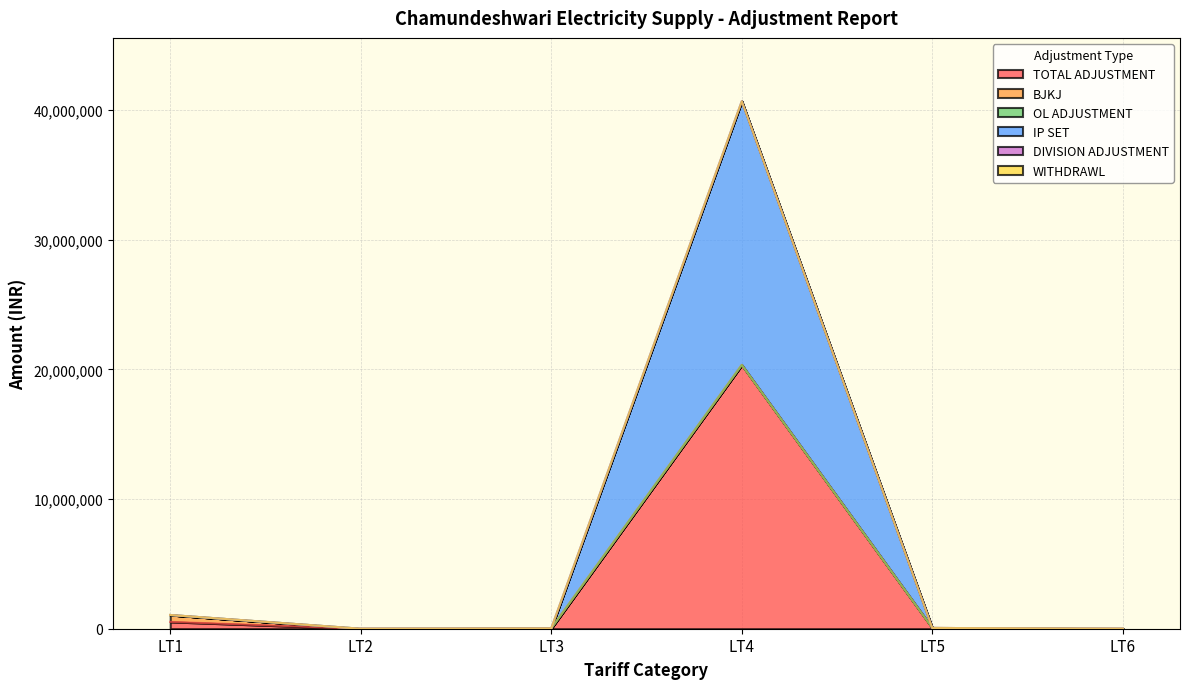

The value of BJKJ at LT3 is 0.0. True or false?

True